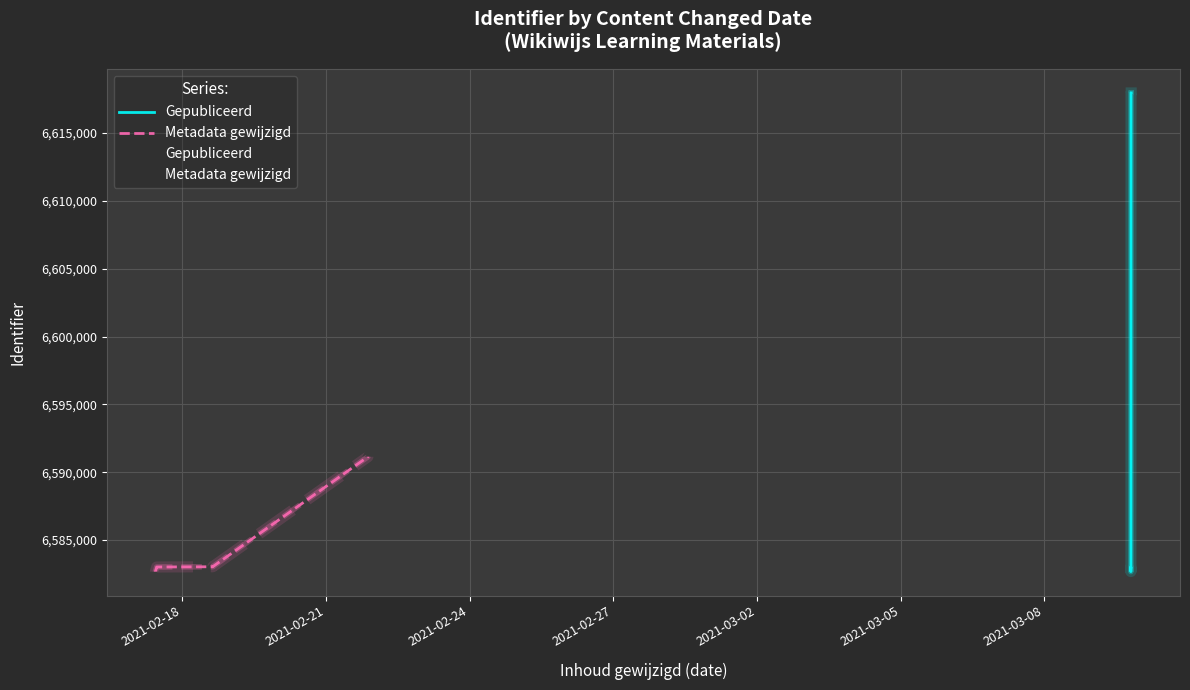

What is the sum of all Metadata gewijzigd values?

92381479